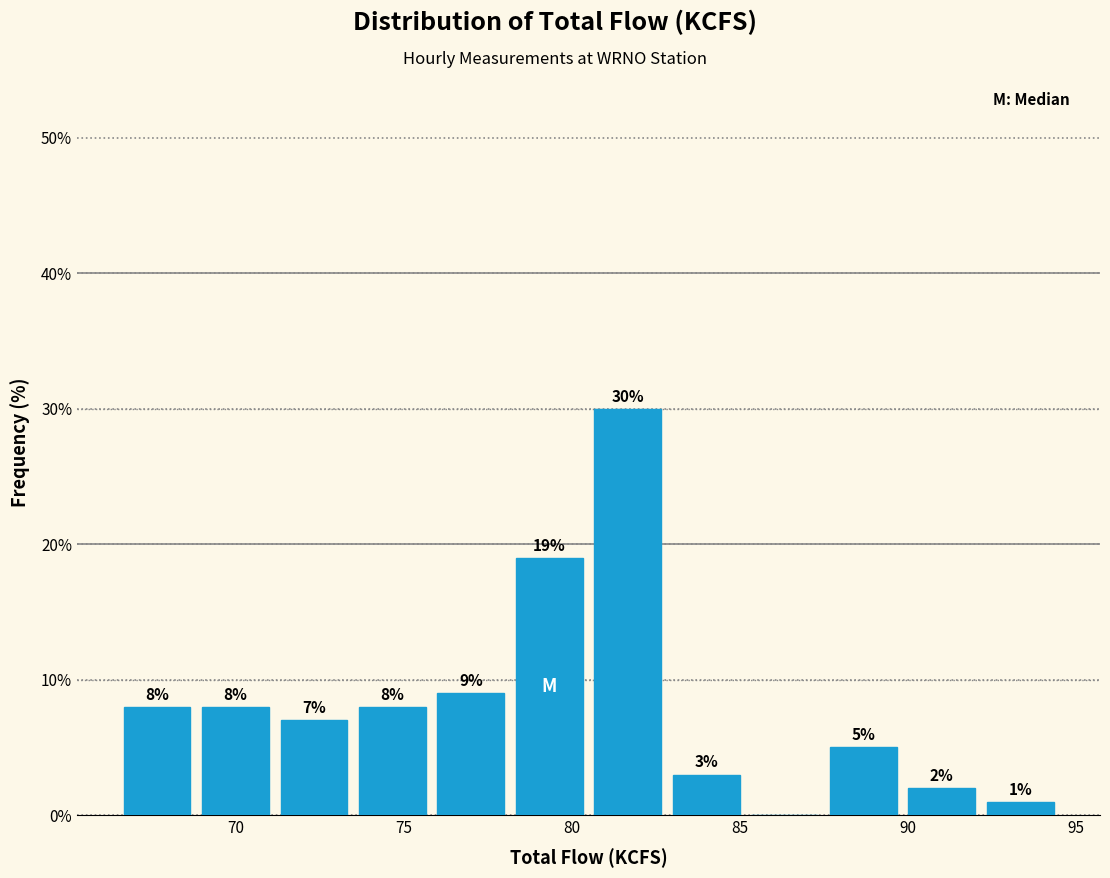

Which range on the x-axis has the tallest bar?

80.5 to 83.0